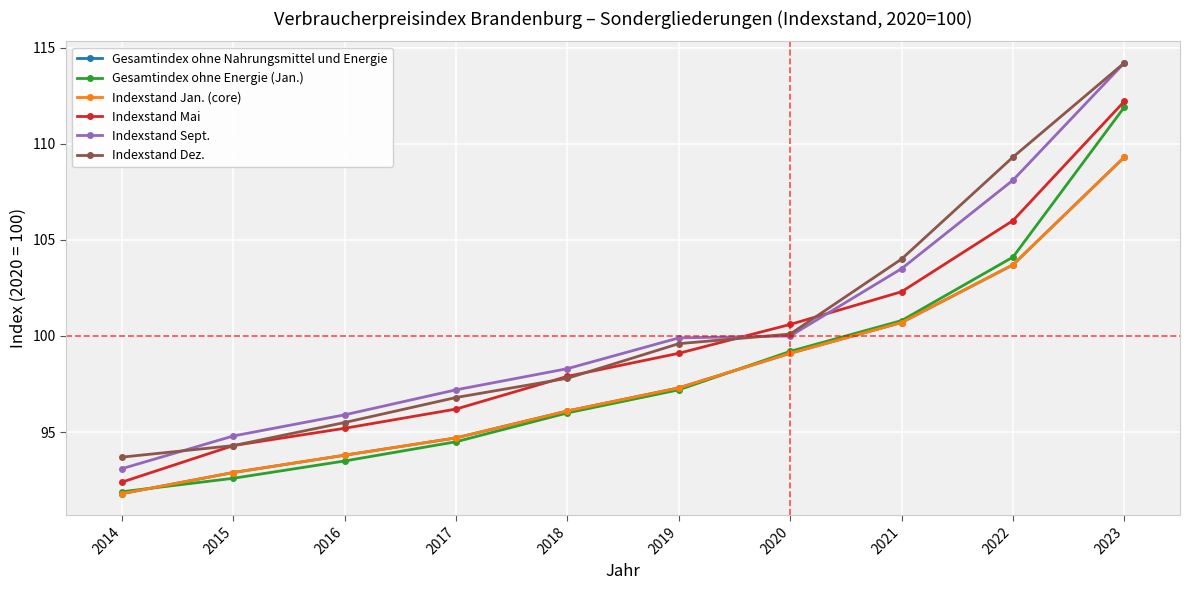

What is the total value across all series at 2018?

582.2